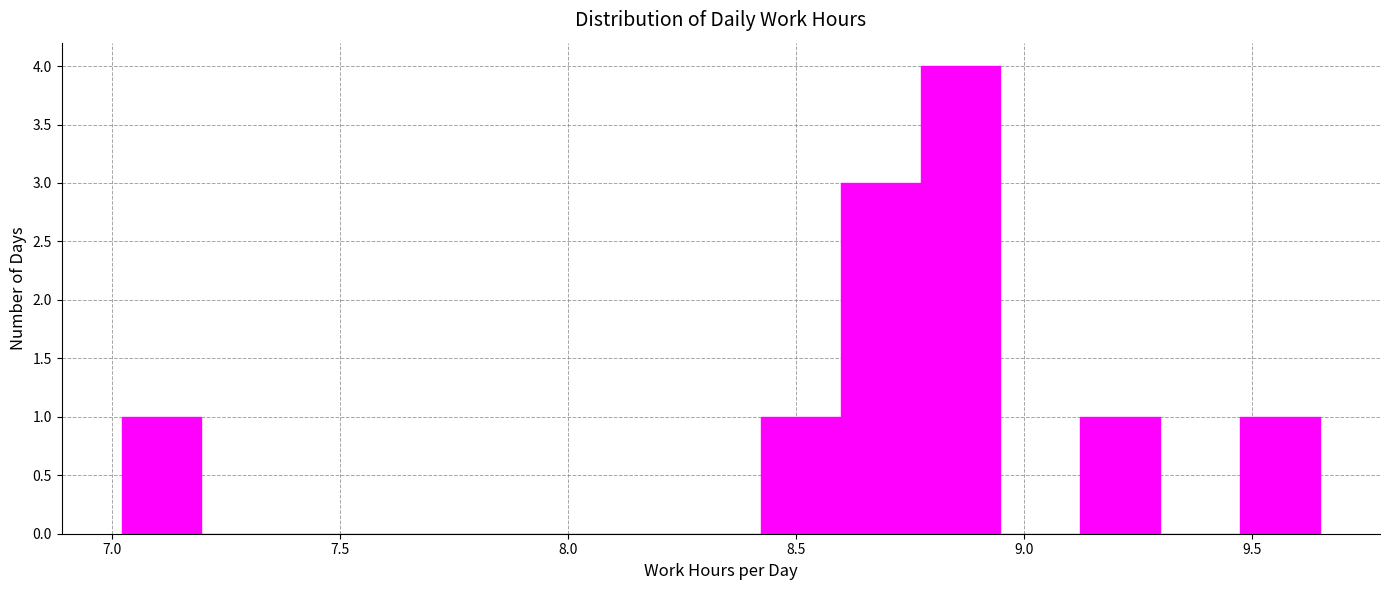

Read against the x-axis, roughly where is the centre of the tallest bar?

8.85